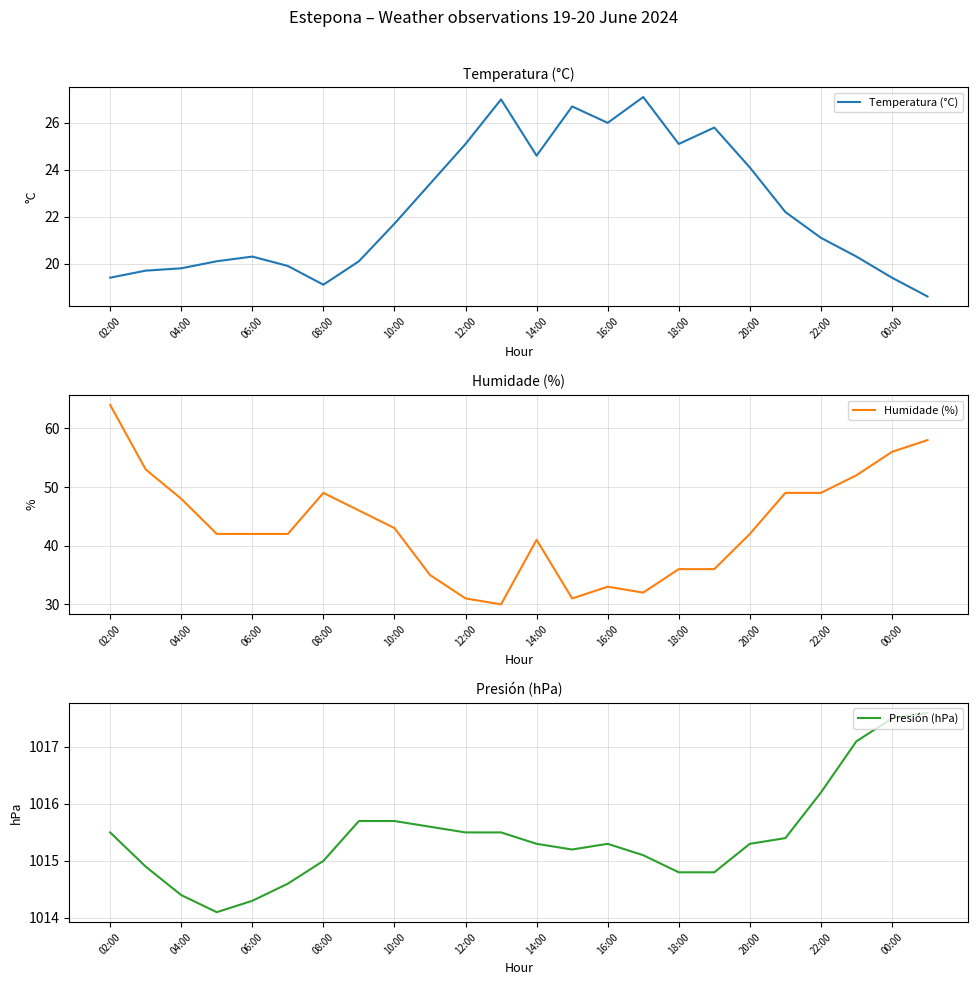

The value of Temperatura (°C) at 02:00 is 26.3. True or false?

False